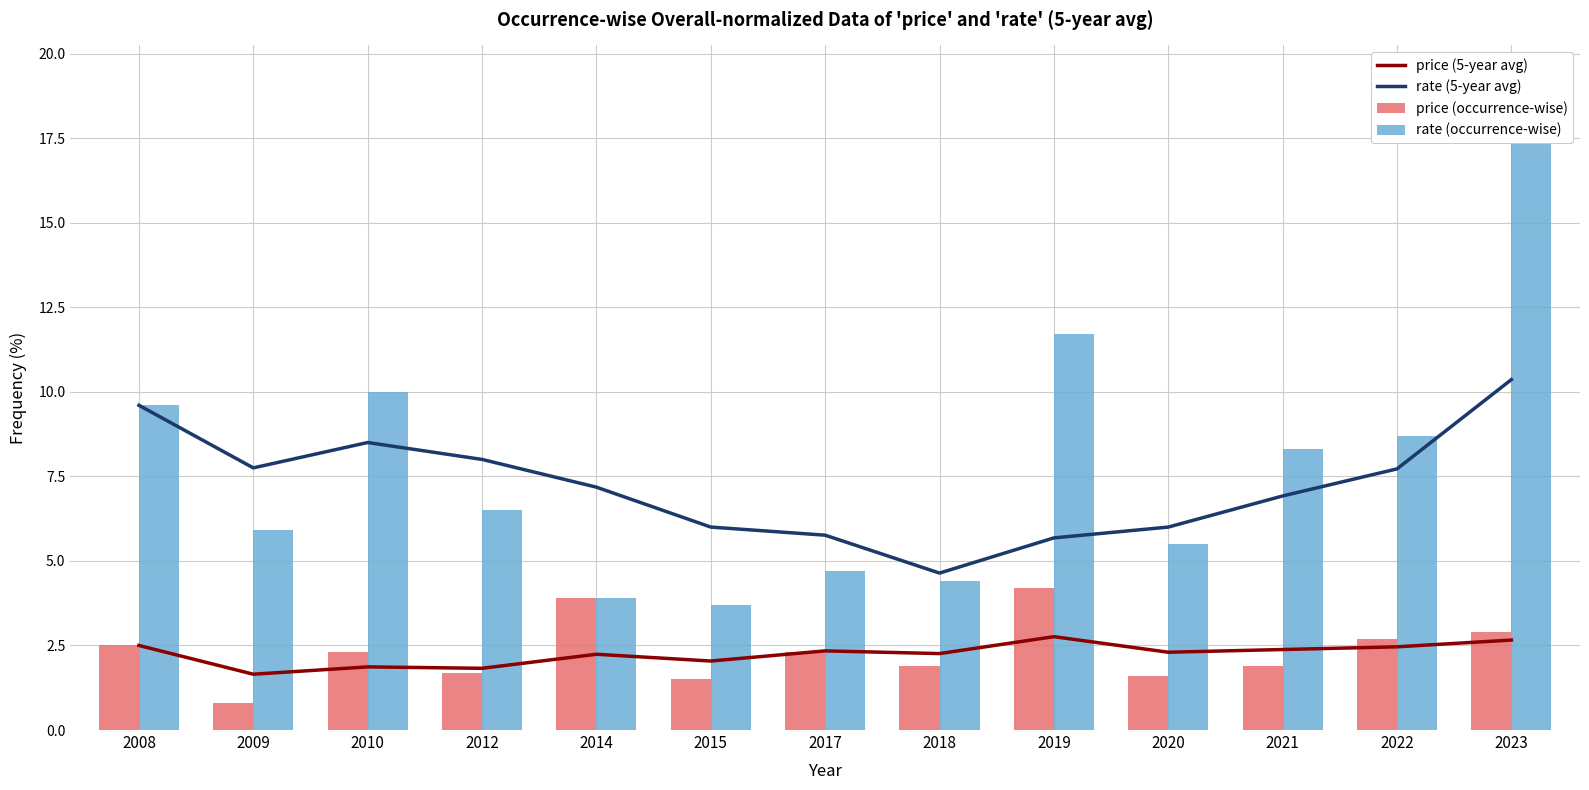

Between 2009 and 2020, which series saw the biggest shift?

rate (5-year avg)